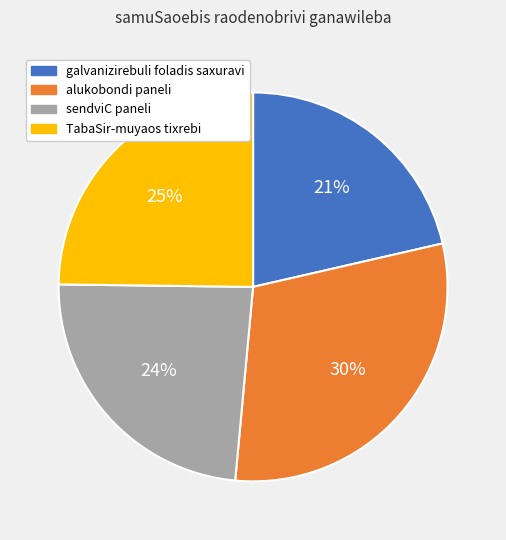

Approximately how many times larger is the value at TabaSir-muyaos tixrebi compared to sendviC paneli?

1.0